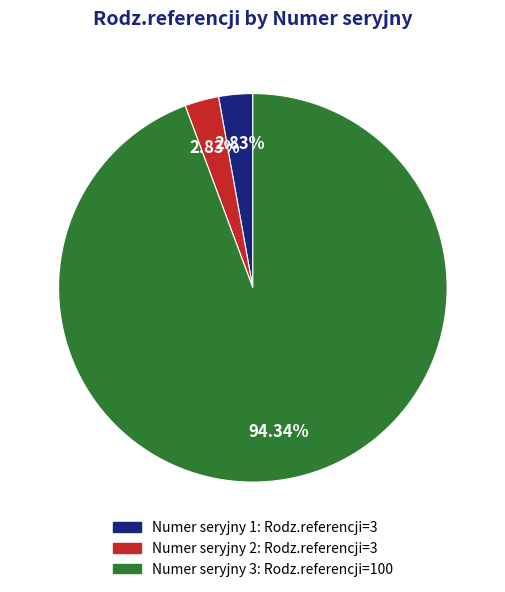

Do Numer seryjny 1: Rodz.referencji=3 and Numer seryjny 3: Rodz.referencji=100 together represent more than half of the pie?

Yes